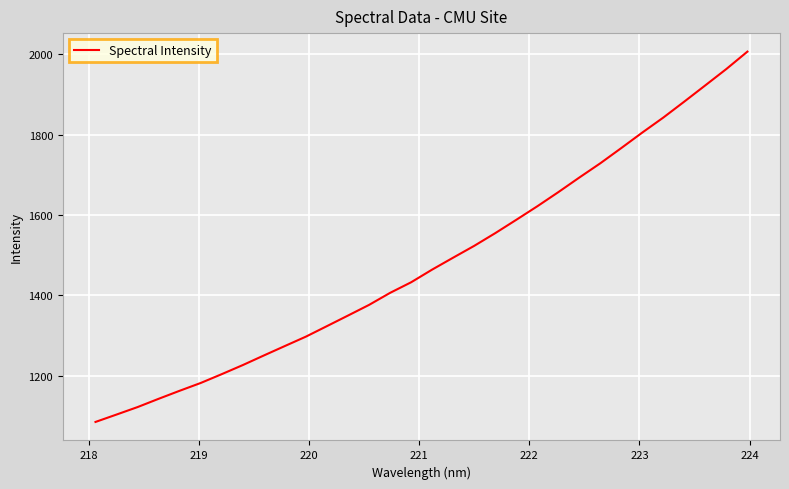

What is the smallest value displayed?

1085.7